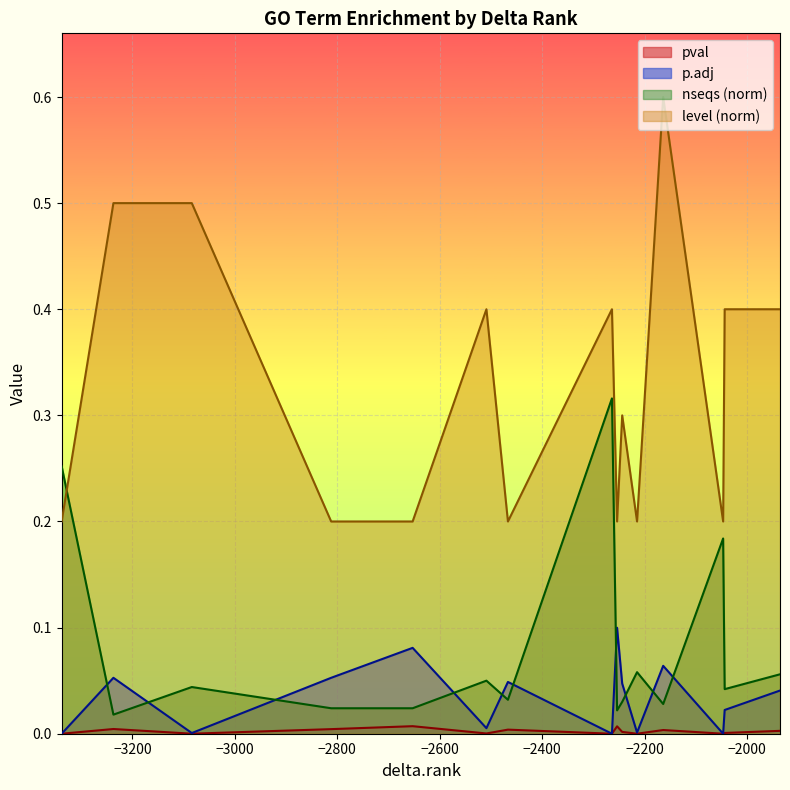

At how many categories does at least one series exceed 0?

15